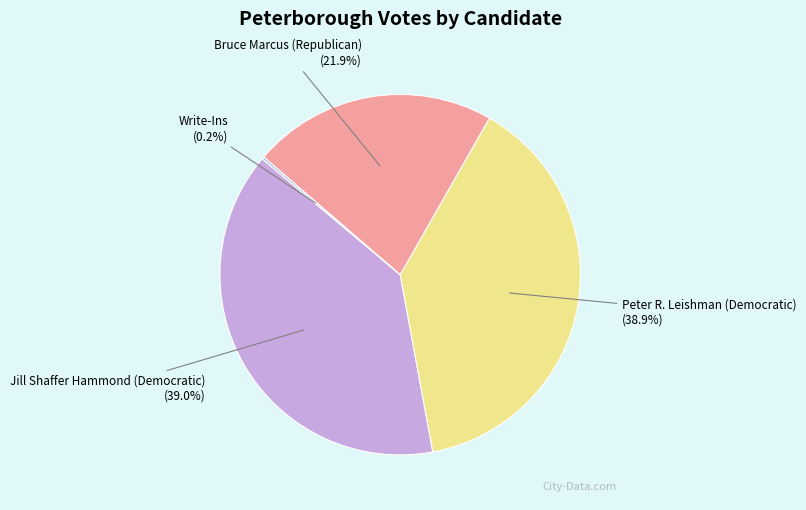

Is Bruce Marcus (Republican) the majority of the pie?

No